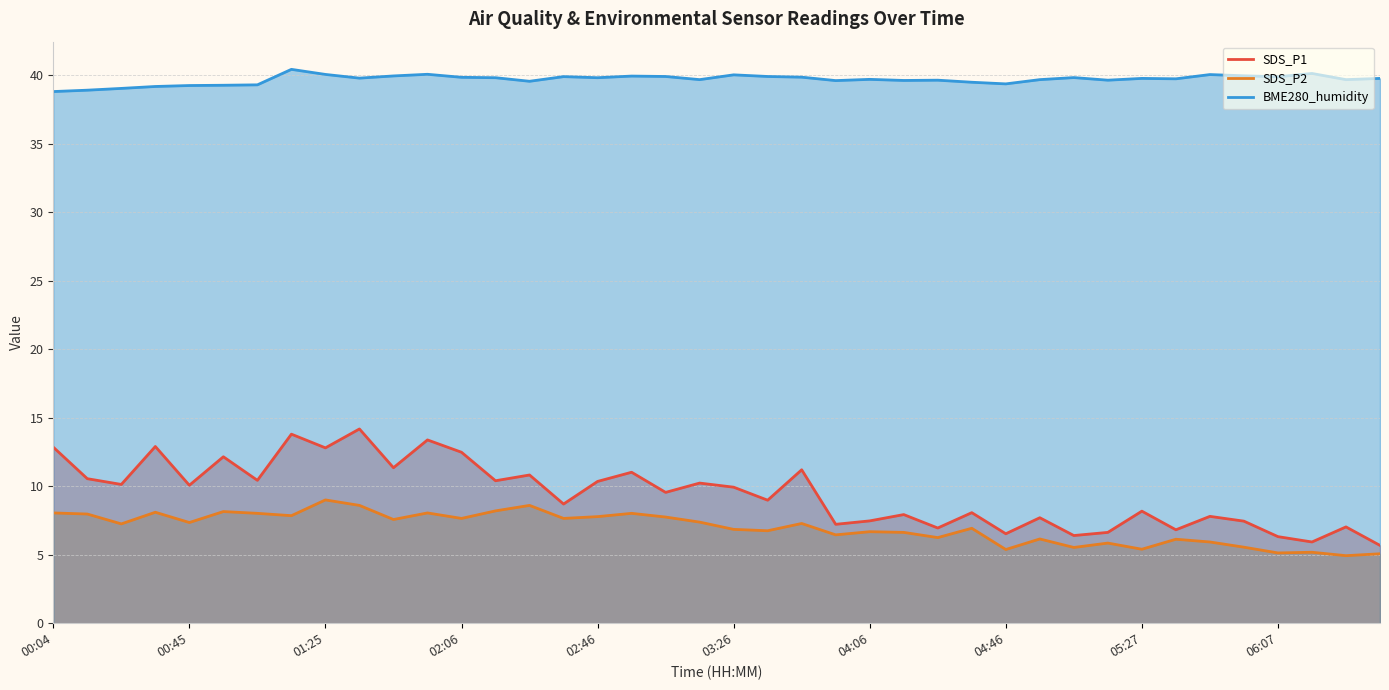

How many values in the BME280_humidity series exceed 39?

38